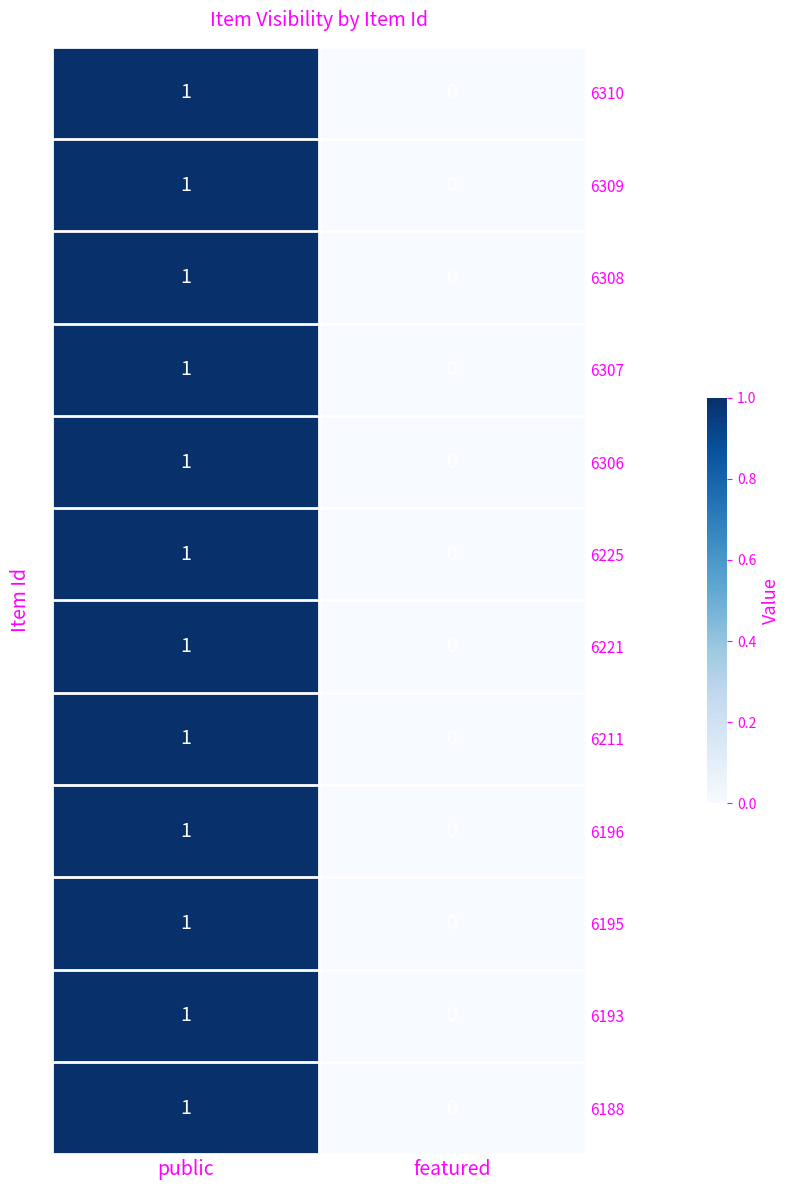

At which category does the chart reach its peak across all series?

public